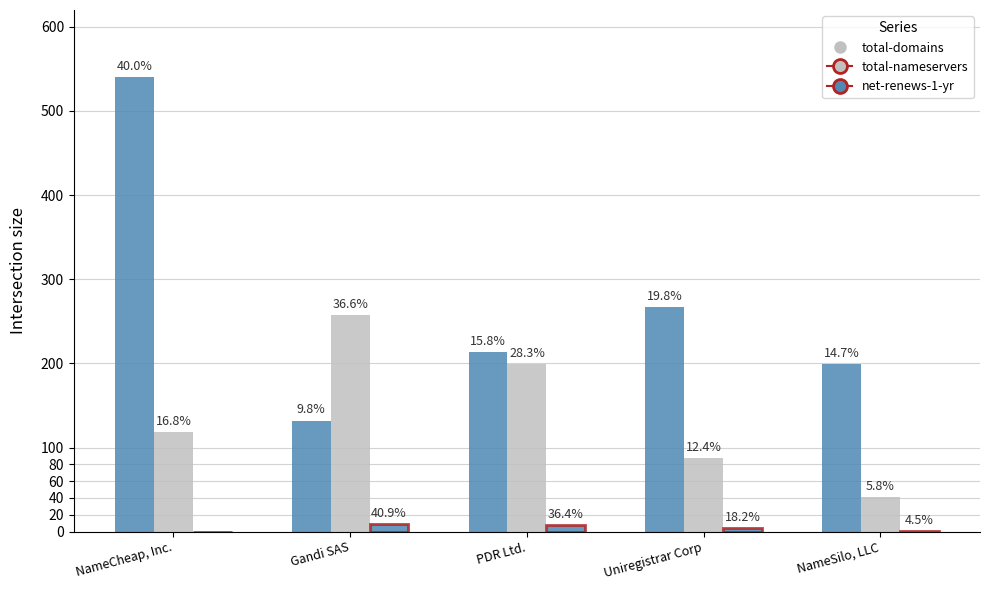

Reading left to right, extract all data points from this chart.

total-domains: 540	132	213	267	199
total-nameservers: 118	257	199	87	41
net-renews-1-yr: 0	9	8	4	1